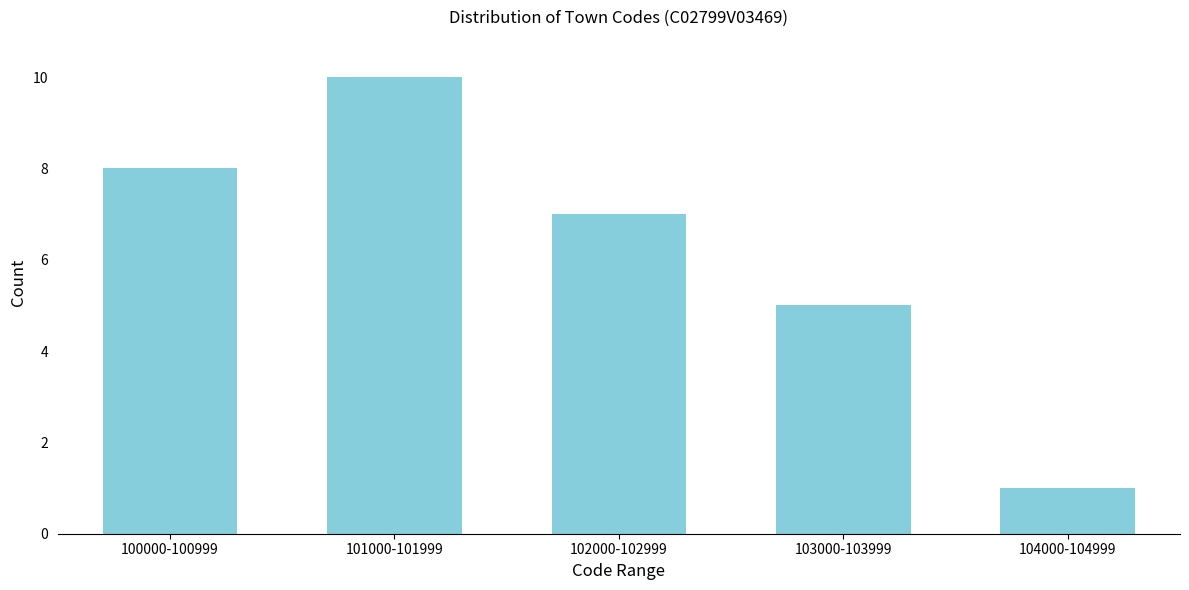

Reading left to right, what are all the values shown in this chart?

8	10	7	5	1